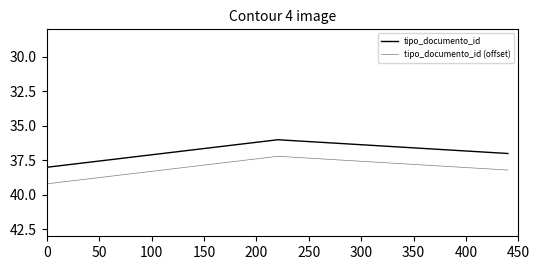

How many lines are shown in the chart?

2